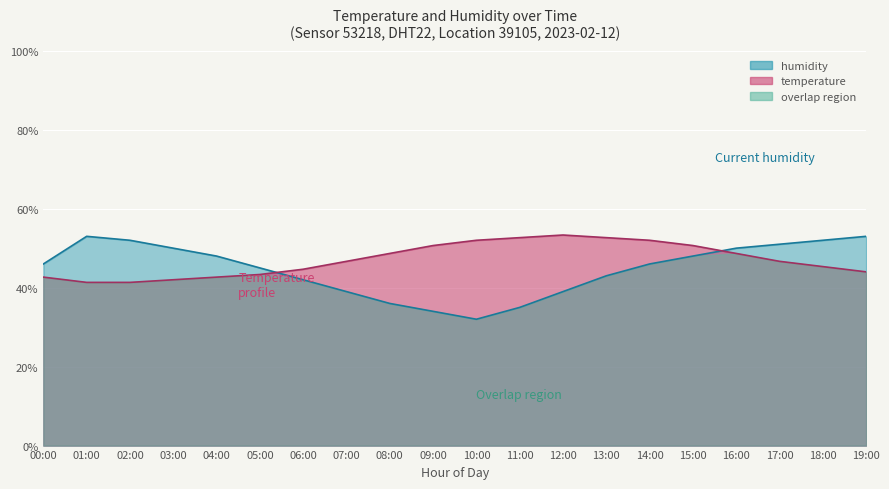

Where do humidity and temperature first cross each other?

05:00 and 06:00